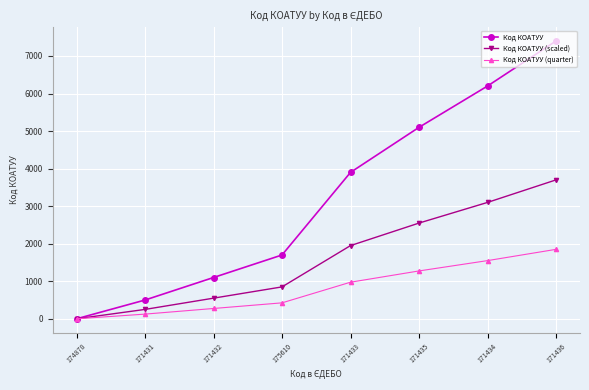

True or false: Код КОАТУУ has a value of 2345 at 175610.

False